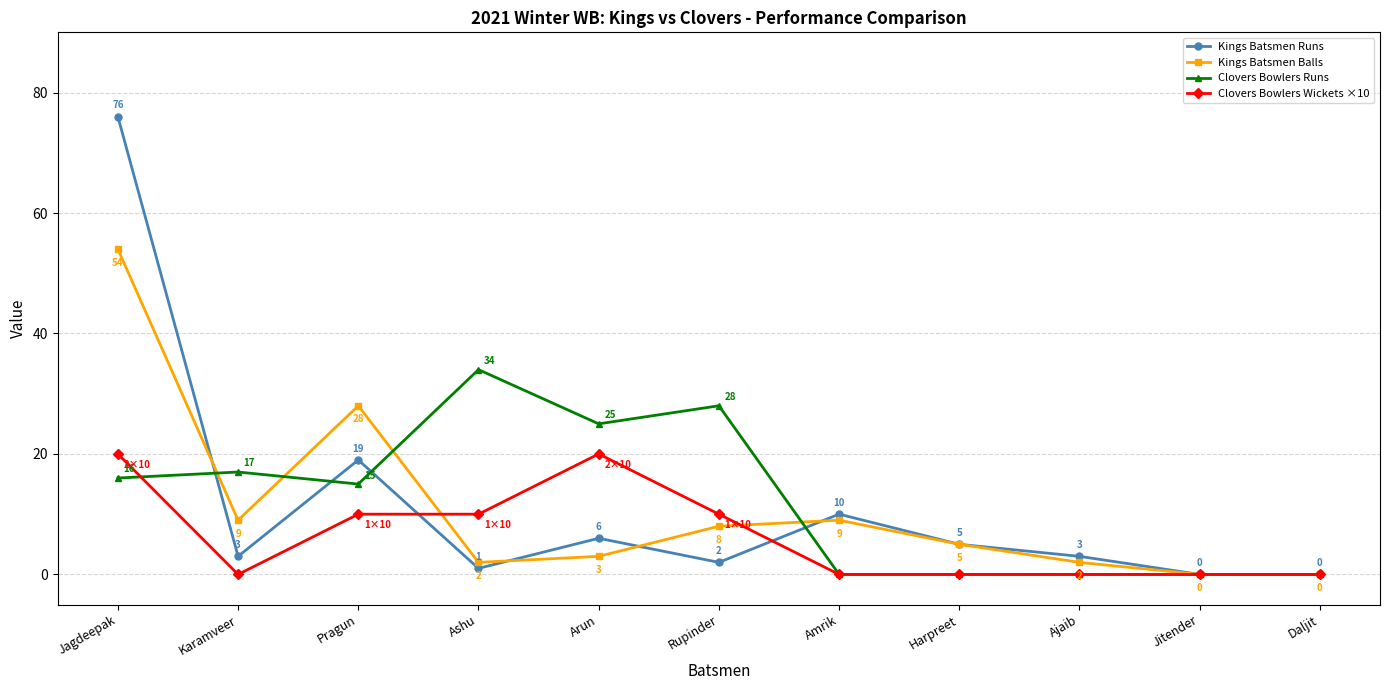

Rank the series at Ashu from lowest to highest value.

Kings Batsmen Runs, Kings Batsmen Balls, Clovers Bowlers Wickets ×10, Clovers Bowlers Runs